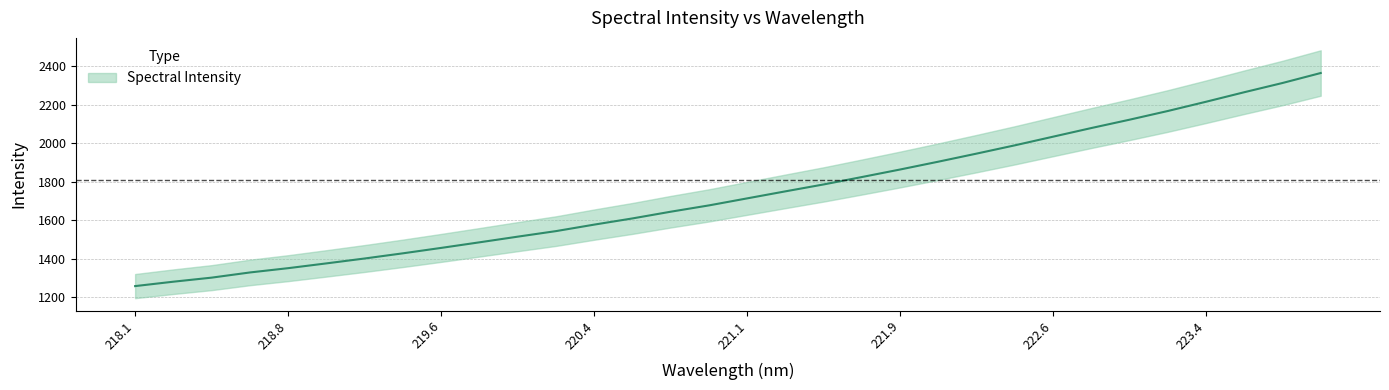

The chart shows a value of 2968.4 at 221.1. True or false?

False